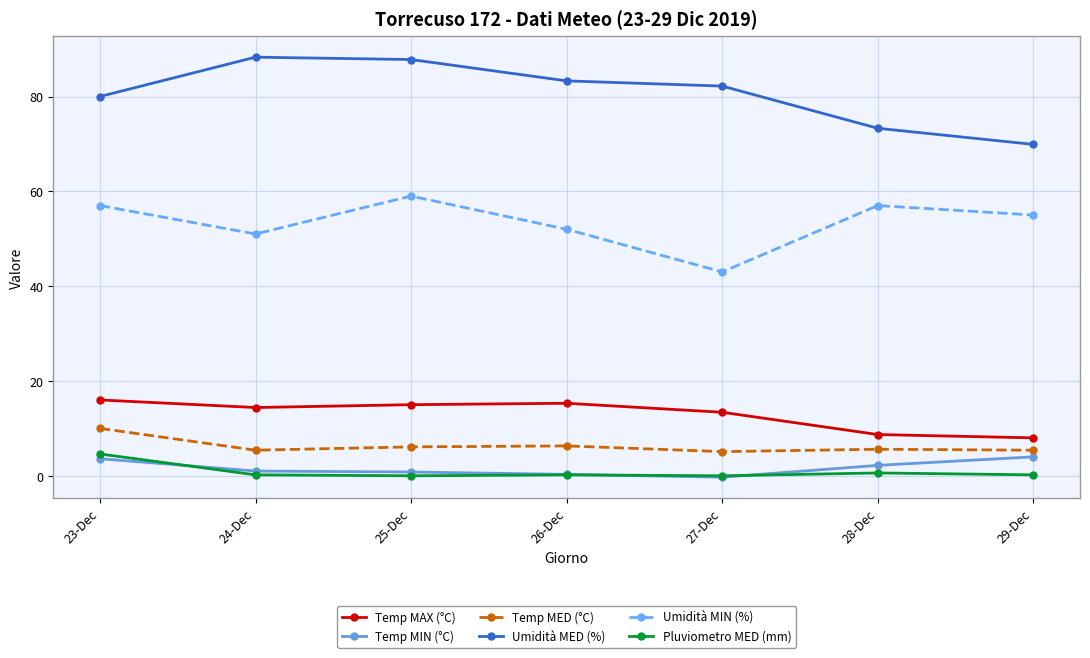

Which category has the highest value in the Pluviometro MED (mm) series?

23-Dec